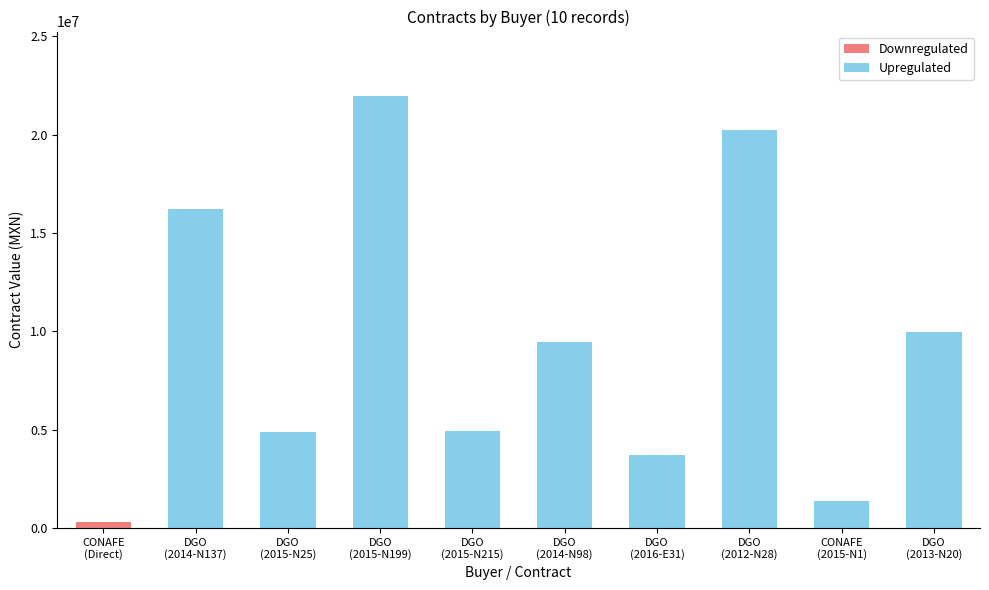

What is the sum of all Downregulated values?

284694.6